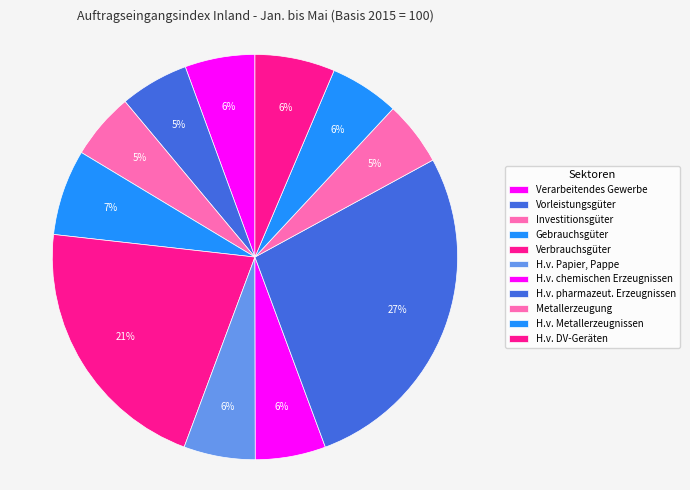

Is there any slice that represents more than half of the pie?

No